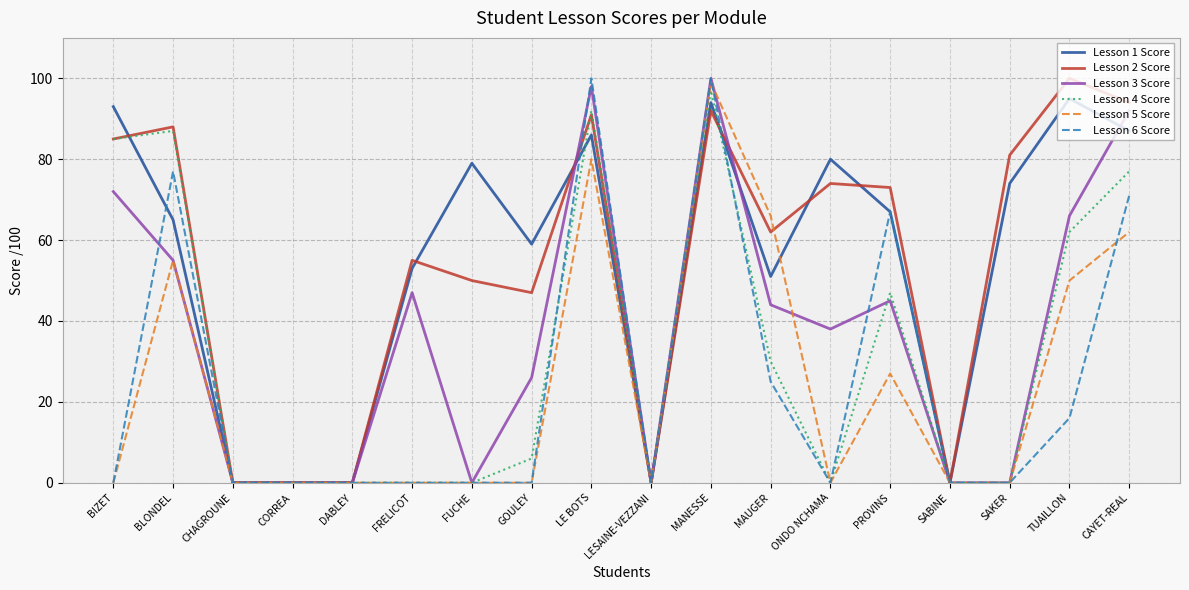

What is the difference between the second highest and minimum values in the Lesson 6 Score series?

100